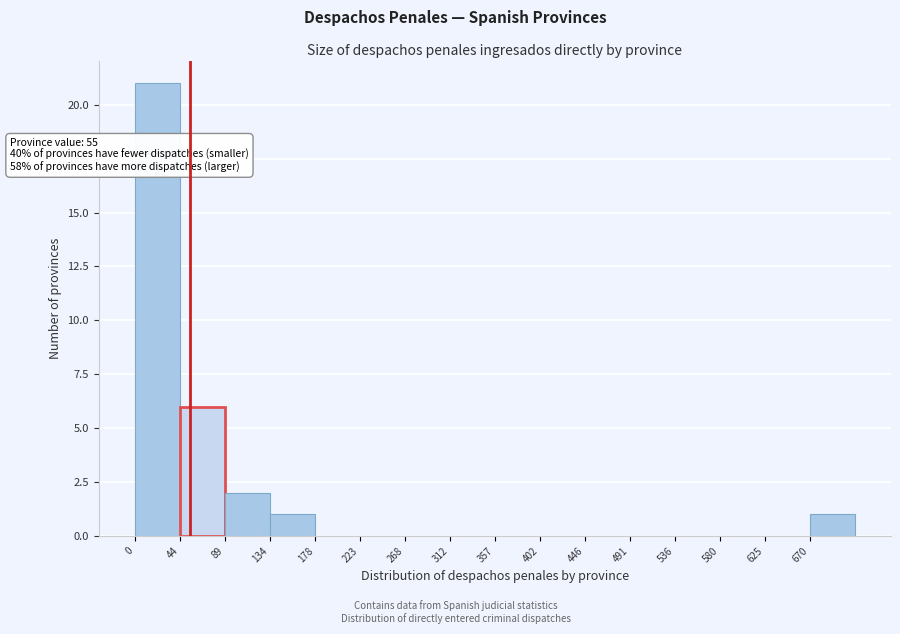

Which range on the x-axis has the tallest bar?

0 to 45